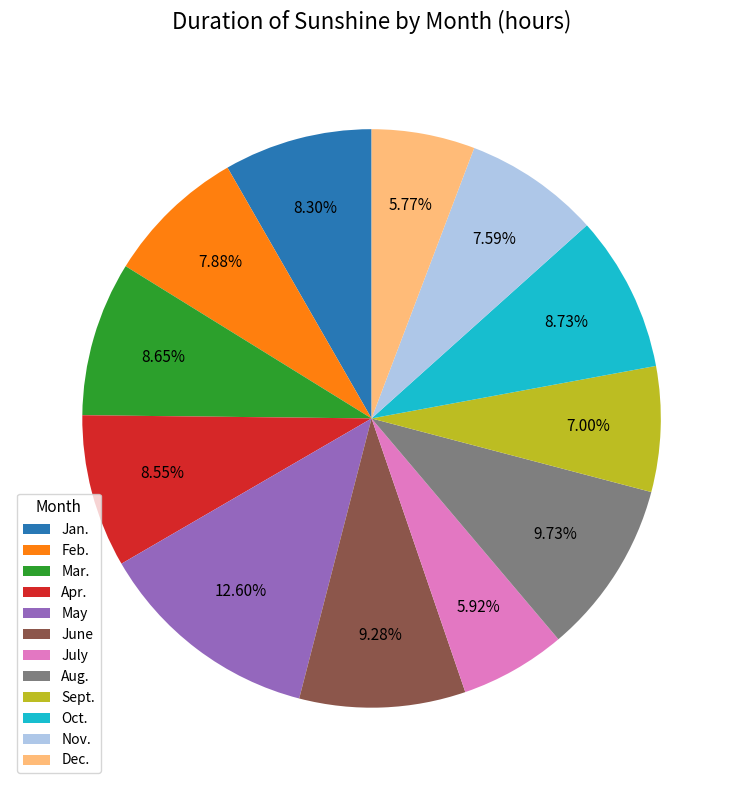

Does May represent more than half of the total?

No